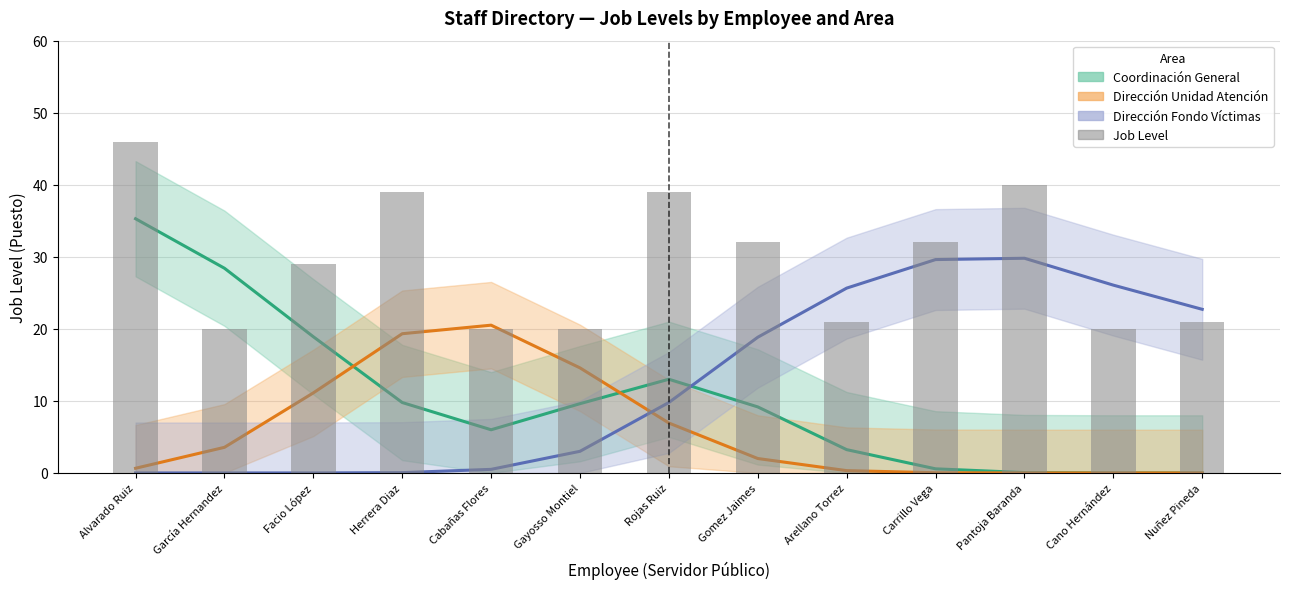

Reading left to right, extract all data points from this chart.

Coordinación General: Alvarado Ruiz=35.3	García Hernandez=28.4	Facio López=18.9	Herrera Diaz=9.8	Cabañas Flores=6.0	Gayosso Montiel=9.6	Rojas Ruiz=13.0	Gomez Jaimes=9.2	Arellano Torrez=3.2	Carrillo Vega=0.6	Pantoja Baranda=0.1	Cano Hernández=0.0	Nuñez Pineda=0.0
Dirección Unidad Atención: Alvarado Ruiz=0.6	García Hernandez=3.6	Facio López=11.1	Herrera Diaz=19.3	Cabañas Flores=20.5	Gayosso Montiel=14.6	Rojas Ruiz=6.9	Gomez Jaimes=2.0	Arellano Torrez=0.3	Carrillo Vega=0.0	Pantoja Baranda=0.0	Cano Hernández=0.0	Nuñez Pineda=0.0
Dirección Fondo Víctimas: Alvarado Ruiz=0.0	García Hernandez=0.0	Facio López=0.0	Herrera Diaz=0.0	Cabañas Flores=0.5	Gayosso Montiel=3.0	Rojas Ruiz=9.8	Gomez Jaimes=18.8	Arellano Torrez=25.7	Carrillo Vega=29.6	Pantoja Baranda=29.8	Cano Hernández=26.1	Nuñez Pineda=22.7
Job Level: Alvarado Ruiz=46.0	García Hernandez=20.0	Facio López=29.0	Herrera Diaz=39.0	Cabañas Flores=20.0	Gayosso Montiel=20.0	Rojas Ruiz=39.0	Gomez Jaimes=32.0	Arellano Torrez=21.0	Carrillo Vega=32.0	Pantoja Baranda=40.0	Cano Hernández=20.0	Nuñez Pineda=21.0